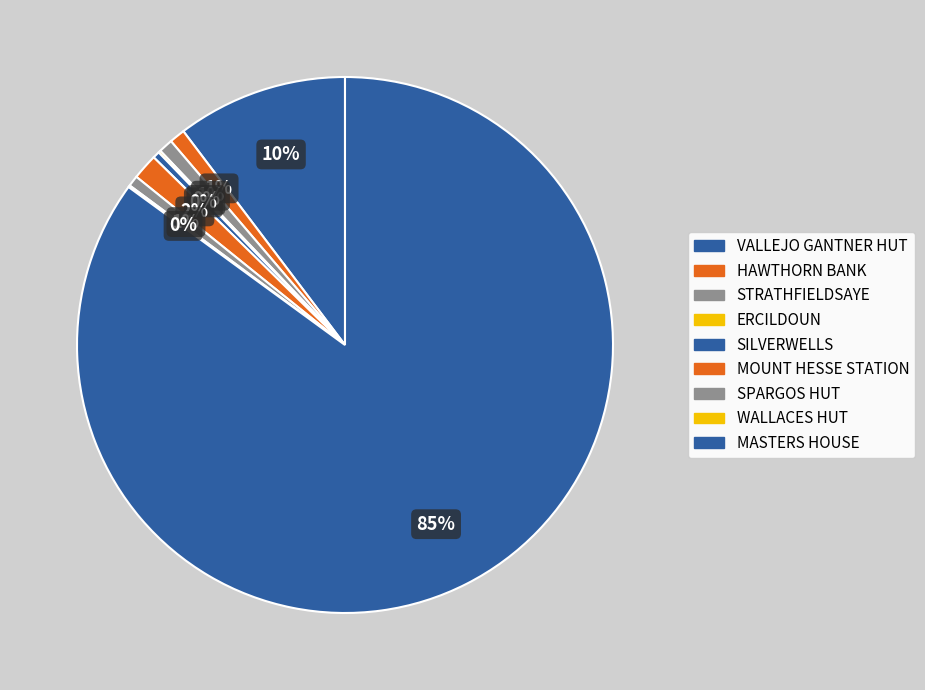

To the nearest percent, what is the average slice percentage?

11%